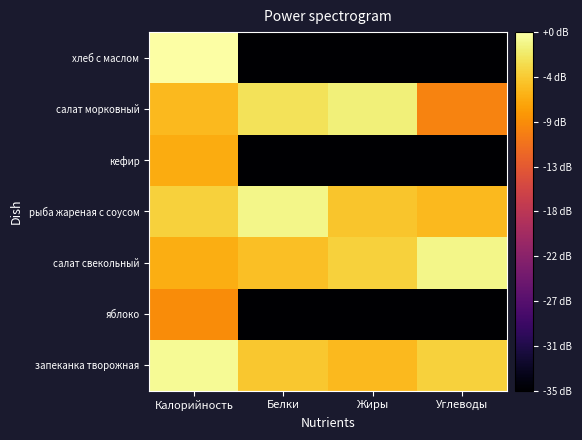

What is the minimum value shown in the chart?

-10.0